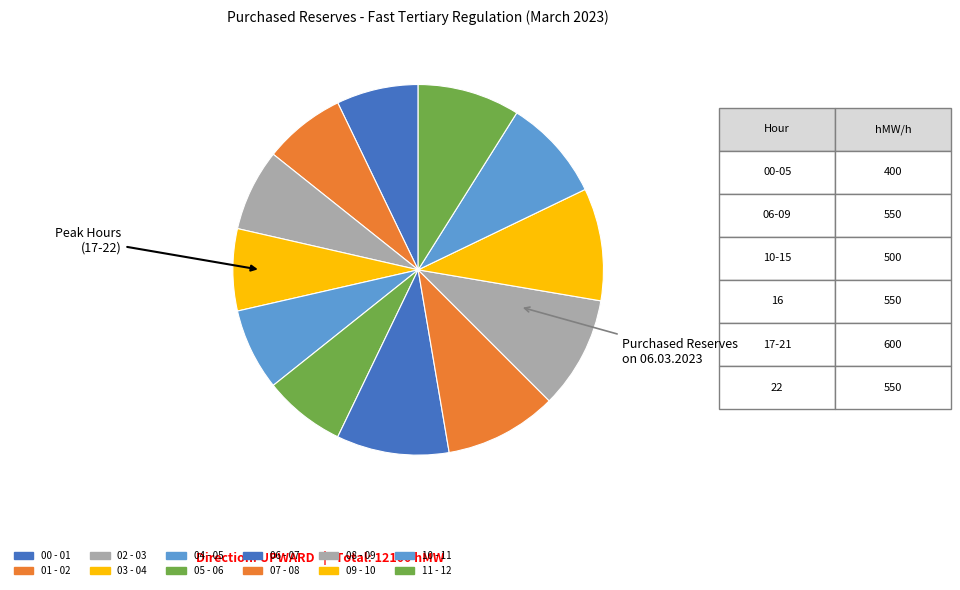

How many segments does this pie chart have?

12